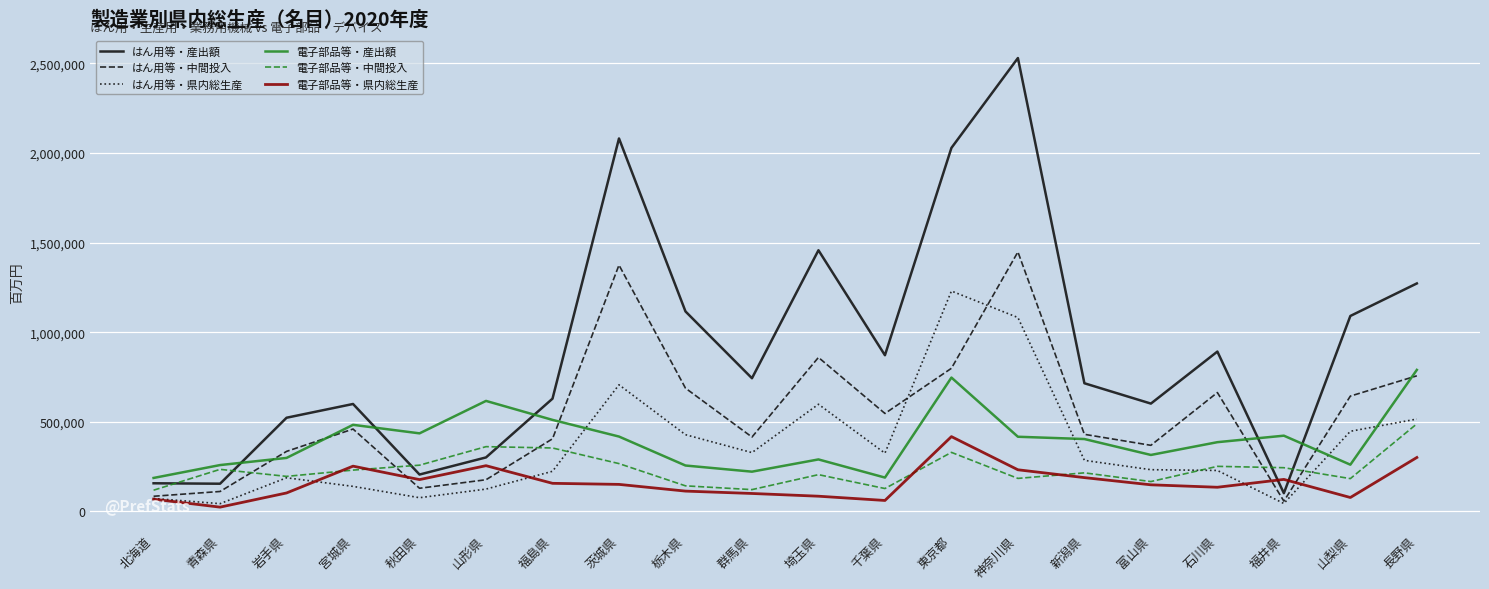

Where is the first local minimum for はん用等・県内総生産?

青森県